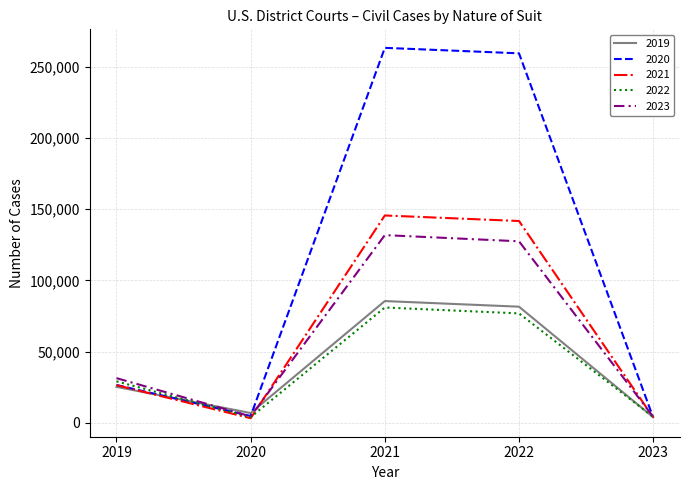

At how many categories does at least one series exceed 53121?

2